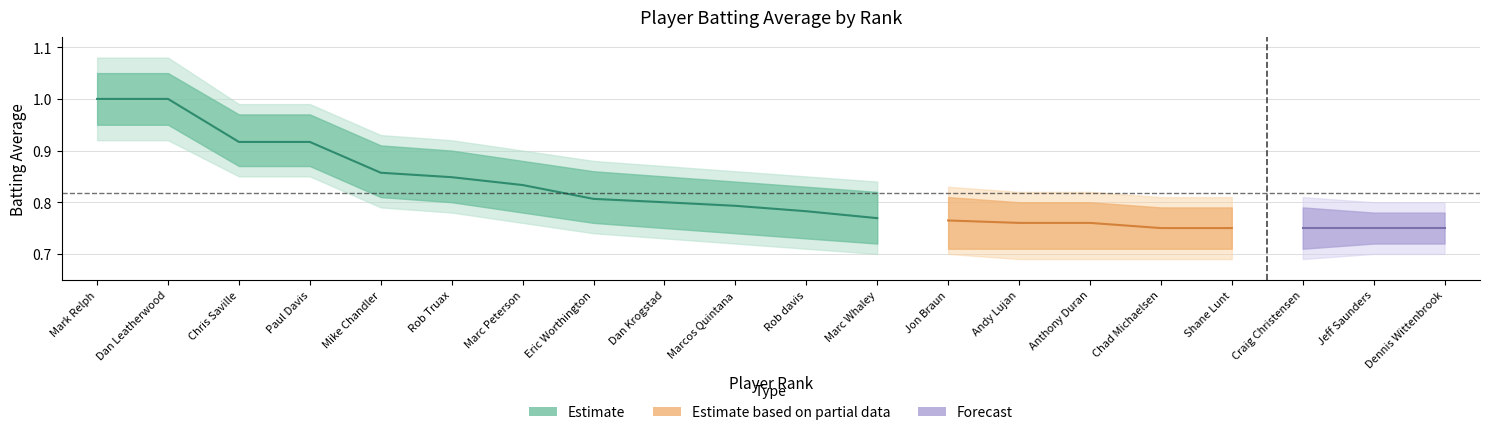

The value of AVERAGE at Dan Leatherwood is 1.0. True or false?

True